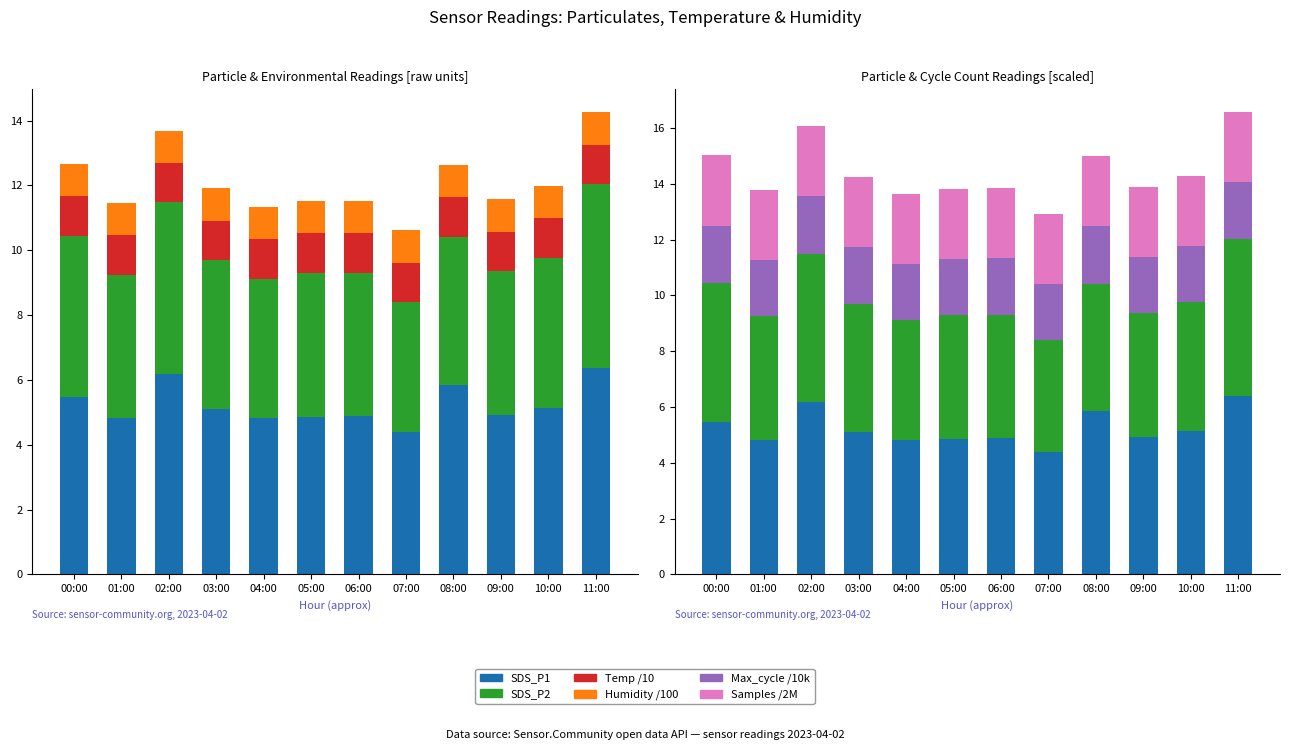

Reading left to right, list all the values displayed in this chart.

SDS_P1: 00:00=5.5	01:00=4.8	02:00=6.2	03:00=5.1	04:00=4.8	05:00=4.8	06:00=4.9	07:00=4.4	08:00=5.8	09:00=4.9	10:00=5.1	11:00=6.4
SDS_P2: 00:00=5.0	01:00=4.4	02:00=5.3	03:00=4.6	04:00=4.3	05:00=4.5	06:00=4.4	07:00=4.0	08:00=4.6	09:00=4.4	10:00=4.6	11:00=5.7
Temp /10: 00:00=1.2	01:00=1.2	02:00=1.2	03:00=1.2	04:00=1.2	05:00=1.2	06:00=1.2	07:00=1.2	08:00=1.2	09:00=1.2	10:00=1.2	11:00=1.2
Humidity /100: 00:00=1.0	01:00=1.0	02:00=1.0	03:00=1.0	04:00=1.0	05:00=1.0	06:00=1.0	07:00=1.0	08:00=1.0	09:00=1.0	10:00=1.0	11:00=1.0
Max_cycle /10k: 00:00=2.1	01:00=2.0	02:00=2.1	03:00=2.0	04:00=2.0	05:00=2.0	06:00=2.0	07:00=2.0	08:00=2.1	09:00=2.0	10:00=2.0	11:00=2.0
Samples /2M: 00:00=2.5	01:00=2.5	02:00=2.5	03:00=2.5	04:00=2.5	05:00=2.5	06:00=2.5	07:00=2.5	08:00=2.5	09:00=2.5	10:00=2.5	11:00=2.5